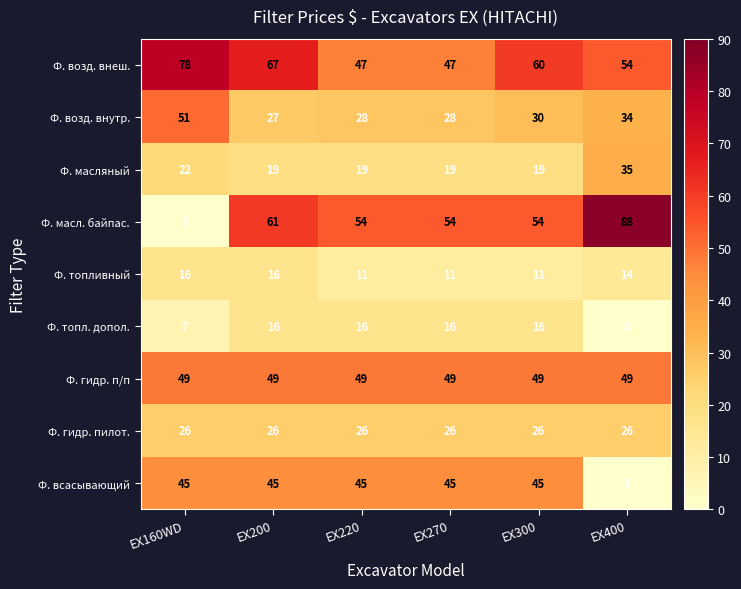

The Ф. топл. допол. series shows 16 at EX300. True or false?

True